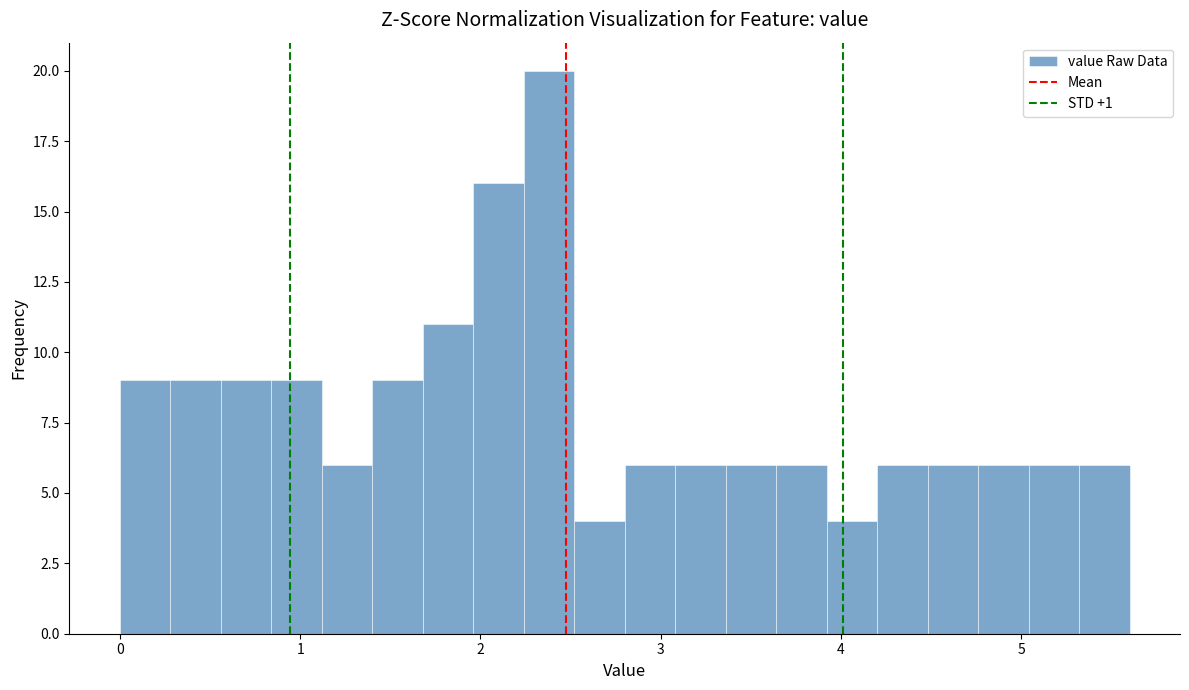

Read against the x-axis, roughly where is the centre of the tallest bar?

2.4